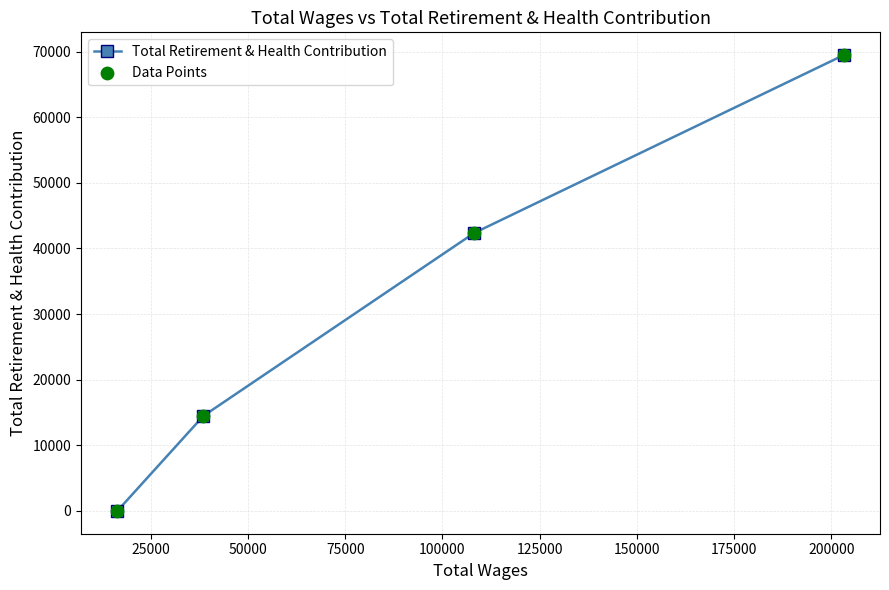

What is the greatest value displayed?

69451